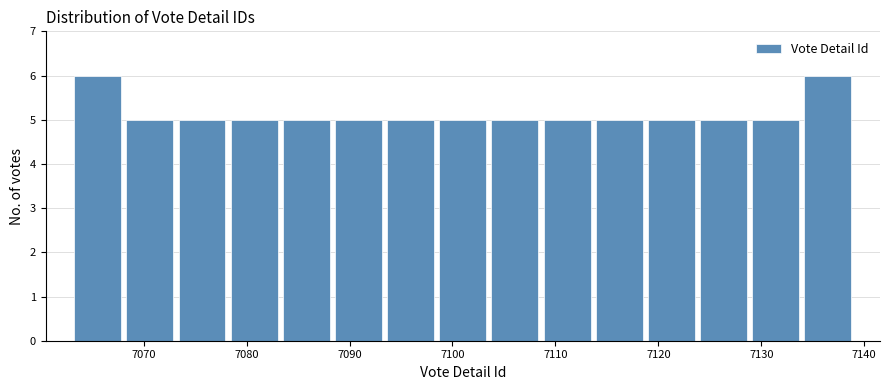

Reading left to right, list every bar in this chart as the range it spans on the x-axis followed by its height. Neither the bar edges nor the heights are printed on the chart, so give them approximately, as read against the axes.

7063 to 7068: 6
7068 to 7073: 5
7073 to 7078: 5
7078 to 7083: 5
7083 to 7088: 5
7088 to 7093: 5
7093 to 7098: 5
7098 to 7104: 5
7104 to 7109: 5
7109 to 7114: 5
7114 to 7119: 5
7119 to 7124: 5
7124 to 7129: 5
7129 to 7134: 5
7134 to 7139: 6